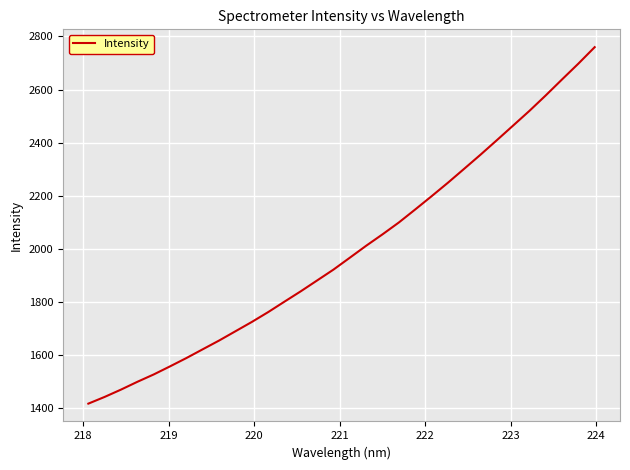

What is the maximum value shown in the chart?

2759.8